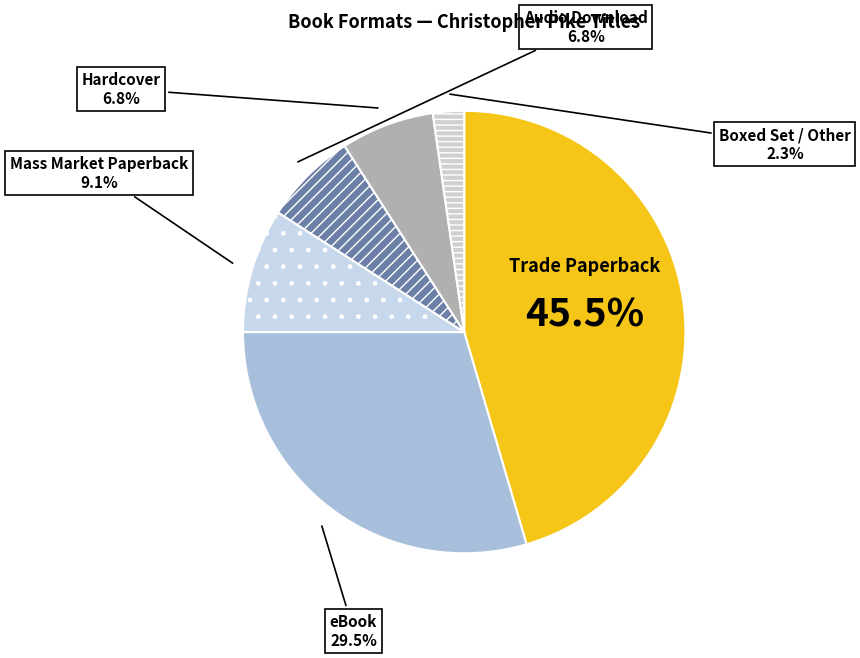

What percentage is NOT represented by Hardcover?

93.2%